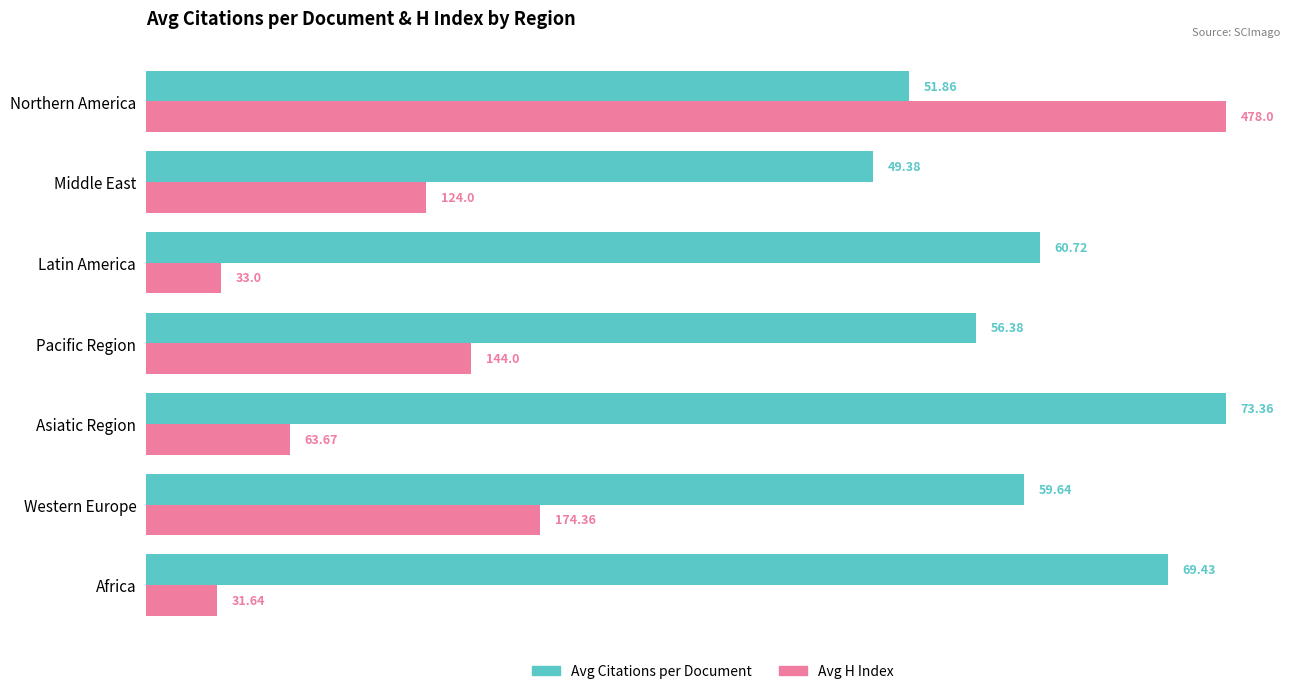

At which category is the sum across all series the highest?

Northern America